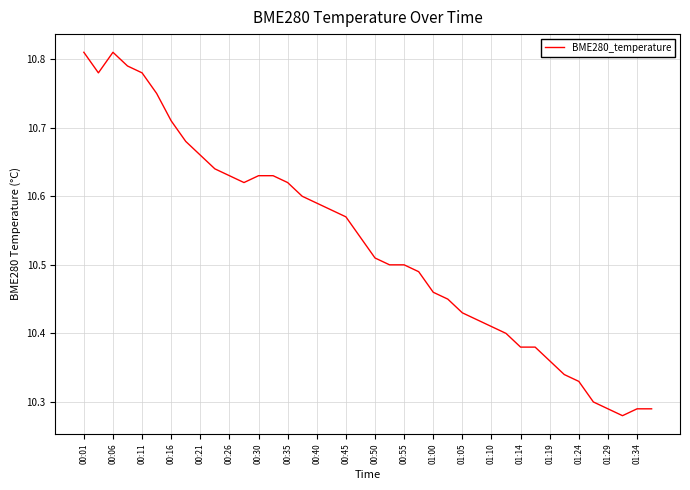

What is the difference between the maximum and minimum values?

0.5